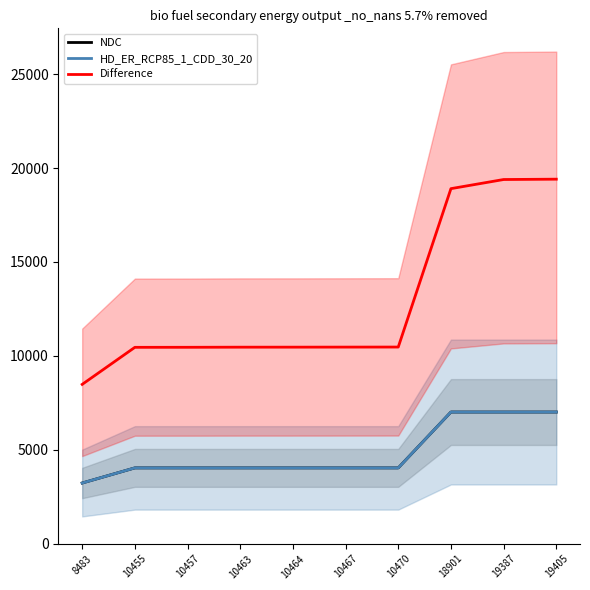

Reading right to left, extract all data points from this chart.

NDC: 19405=7011	19387=7011	18901=7011	10470=4038	10467=4038	10464=4038	10463=4038	10457=4038	10455=4038	8483=3233
HD_ER_RCP85_1_CDD_30_20: 19405=7011	19387=7011	18901=7011	10470=4038	10467=4038	10464=4038	10463=4038	10457=4038	10455=4038	8483=3233
Difference: 19405=19405	19387=19387	18901=18901	10470=10470	10467=10467	10464=10464	10463=10463	10457=10457	10455=10455	8483=8483